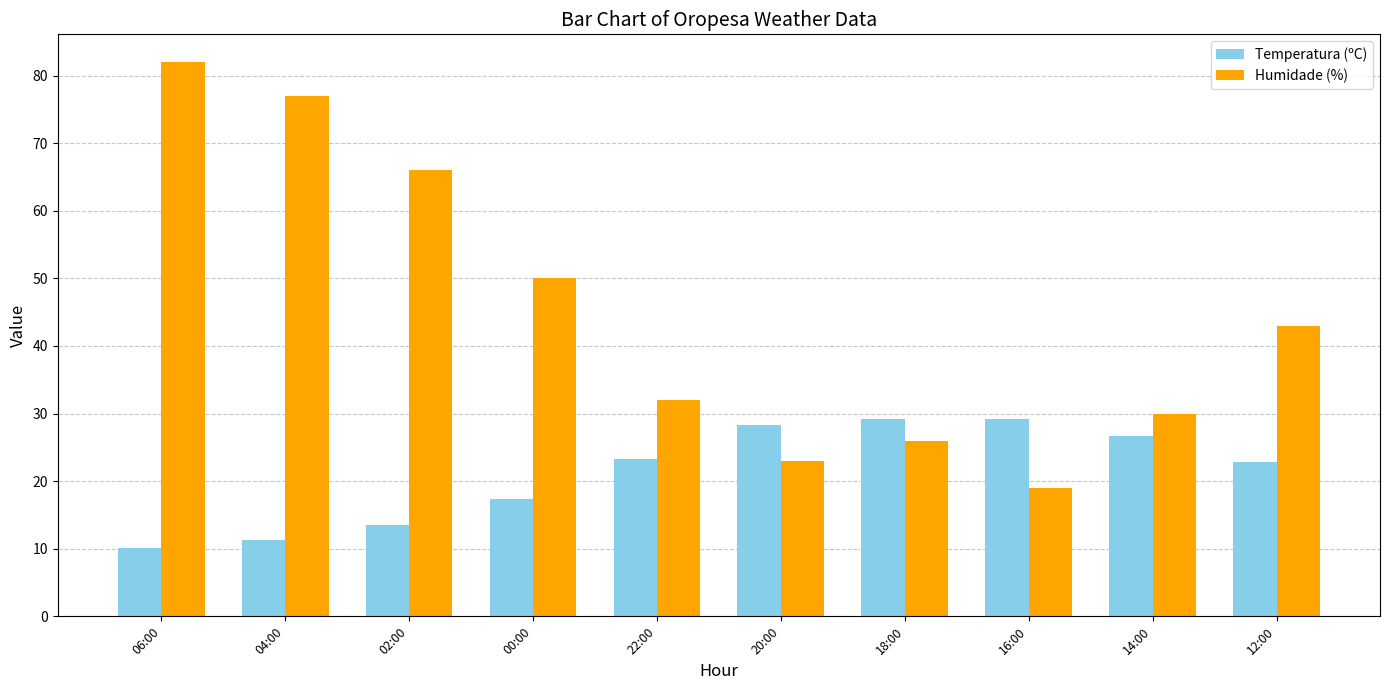

How many values in the Humidade (%) series are below 43?

5